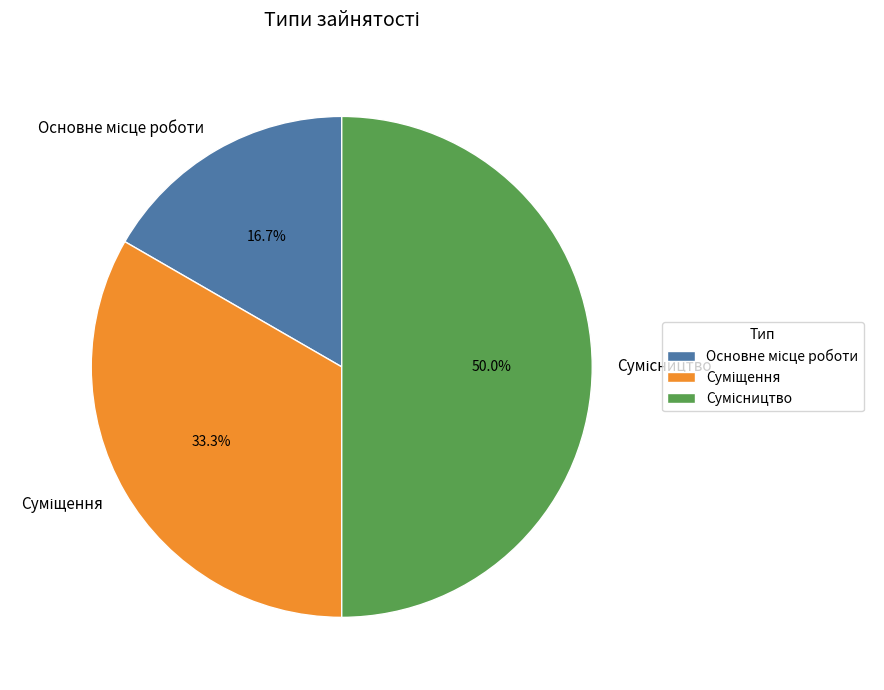

Combined, do Сумісництво and Основне місце роботи account for over 50%?

Yes